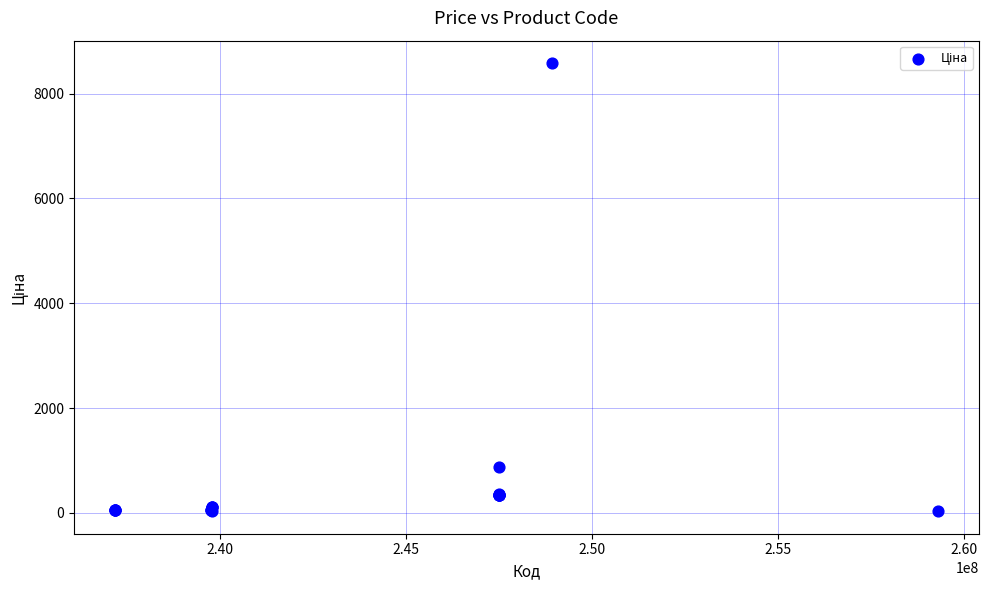

What Y value in the scatter plot is closest to 4305?

884.2